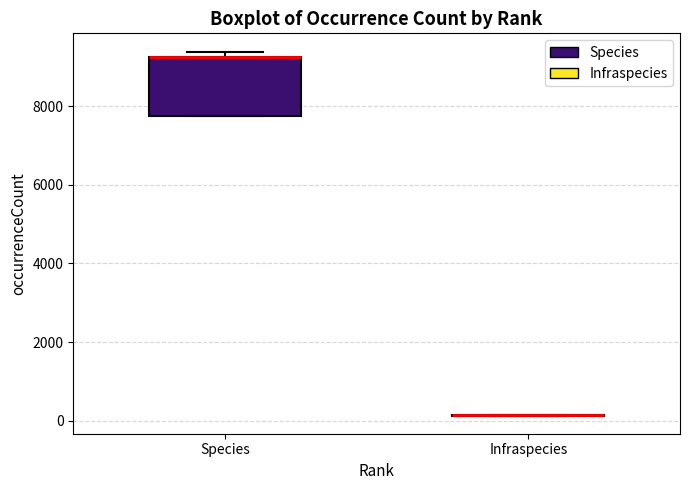

Reading left to right, transcribe this box plot: for each box, give where its median line is, the range the box spans, and where its two whiskers end, as read against the y-axis. The values are not printed on the chart, so give them approximately, as read against the axis.

Species: median 9200 (drawn on the box's upper edge), box 7800 to 9200, whiskers 7800 to 9400
Infraspecies: box collapsed to a line at 200, whiskers 200 to 200